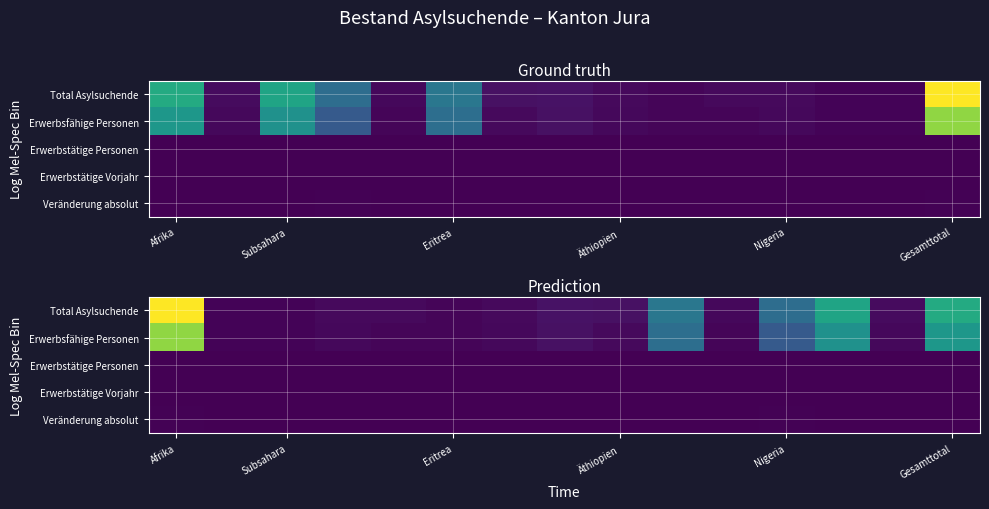

List the series in order of their peak value, highest first.

Total Asylsuchende, Erwerbsfähige Personen, Veränderung absolut, Erwerbstätige Personen, Erwerbstätige Vorjahr